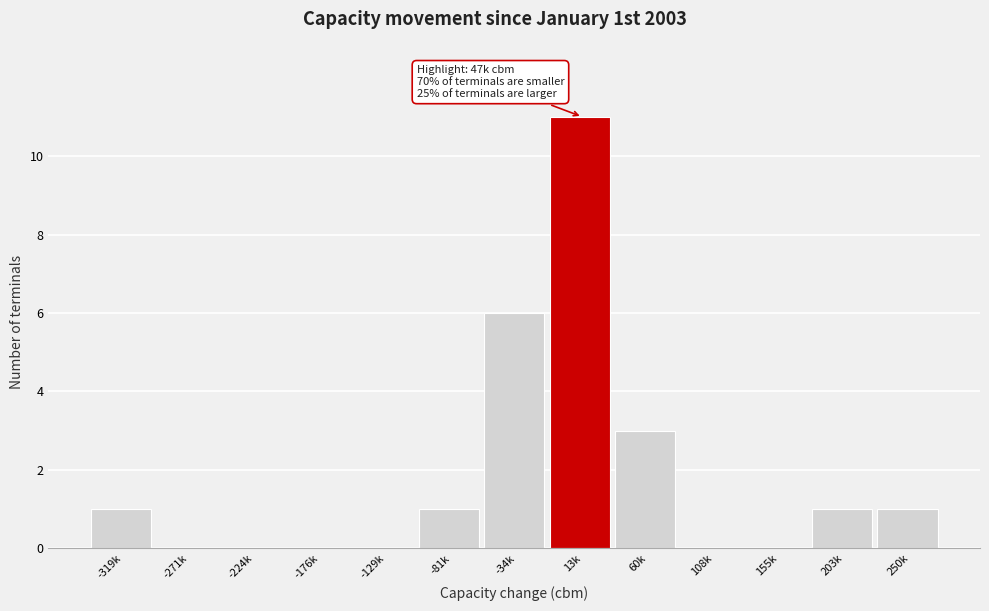

Reading left to right, transcribe all the data shown in this chart.

-319k=1	-271k=0	-224k=0	-176k=0	-129k=0	-81k=1	-34k=6	13k=11	60k=3	108k=0	155k=0	203k=1	250k=1